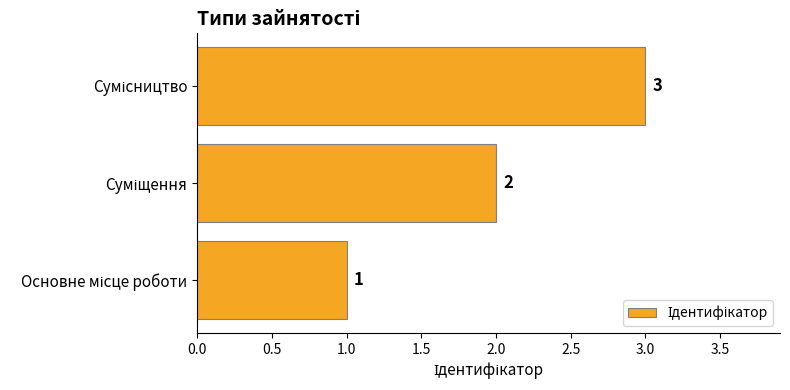

What is the greatest value displayed?

3